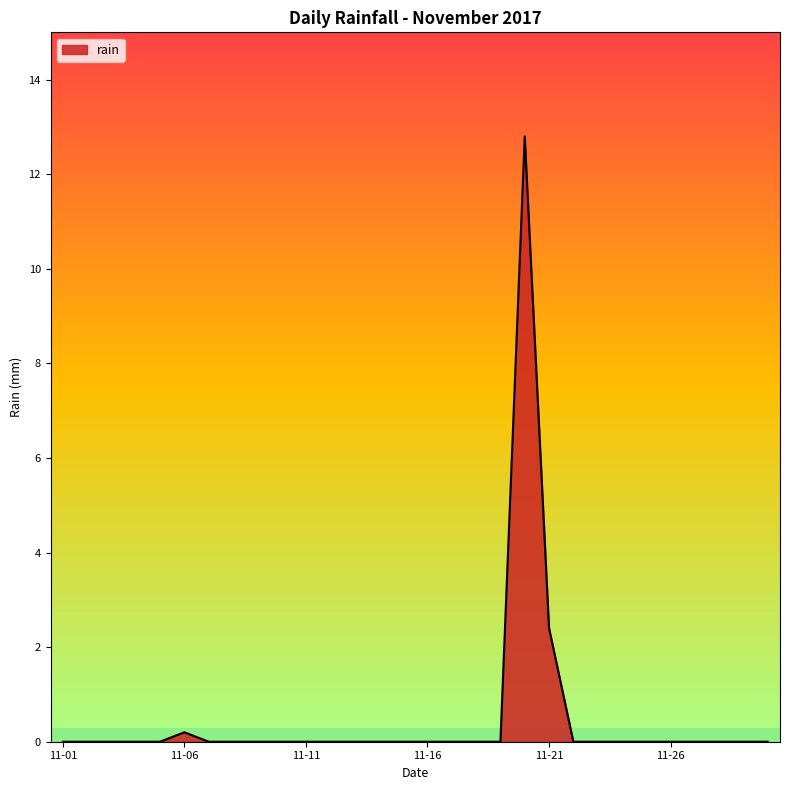

What is the maximum value shown in the chart?

12.8